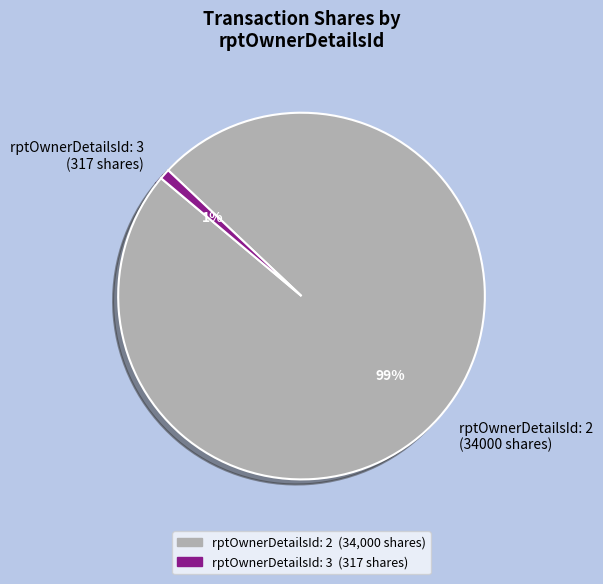

To the nearest percent, what portion does rptOwnerDetailsId: 2 (34000 shares) represent?

99%